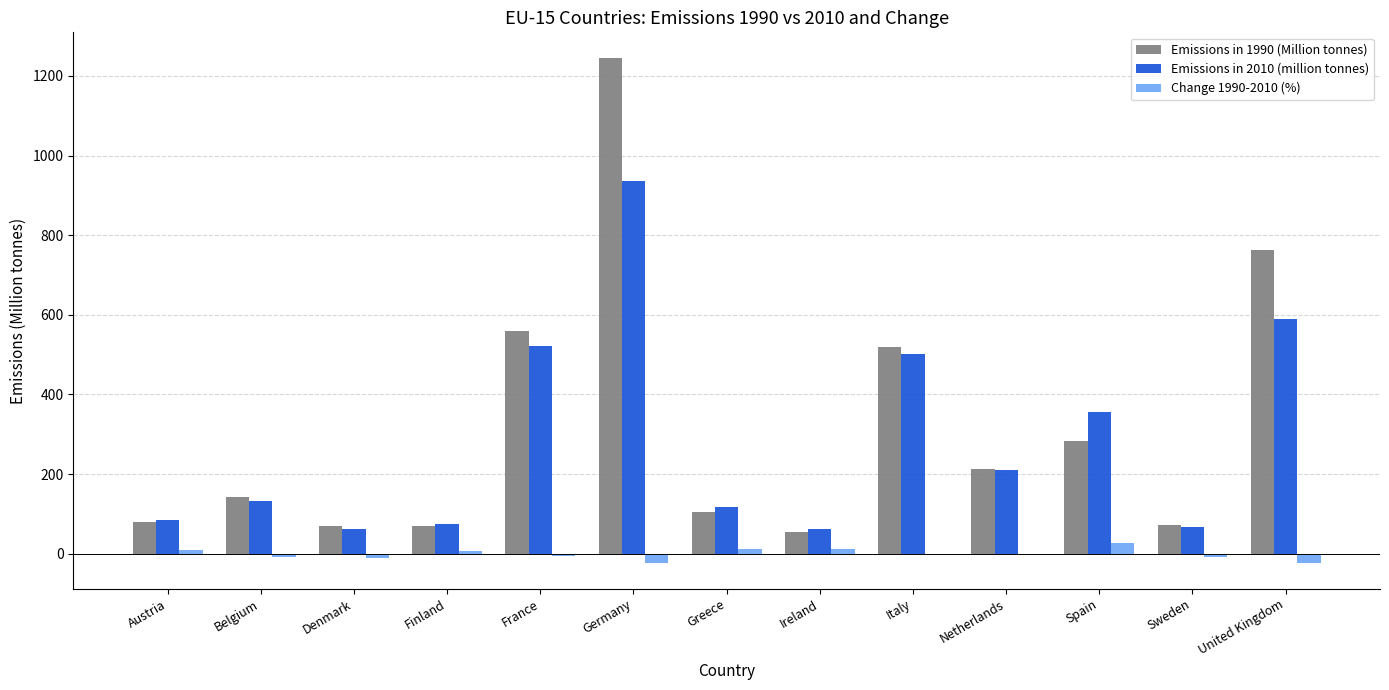

How many groups of bars are there?

13